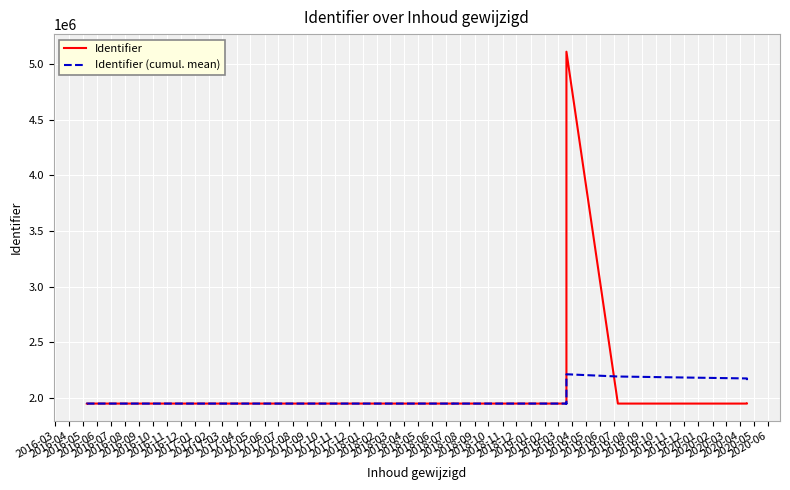

What position from the left is 2016-11?

9